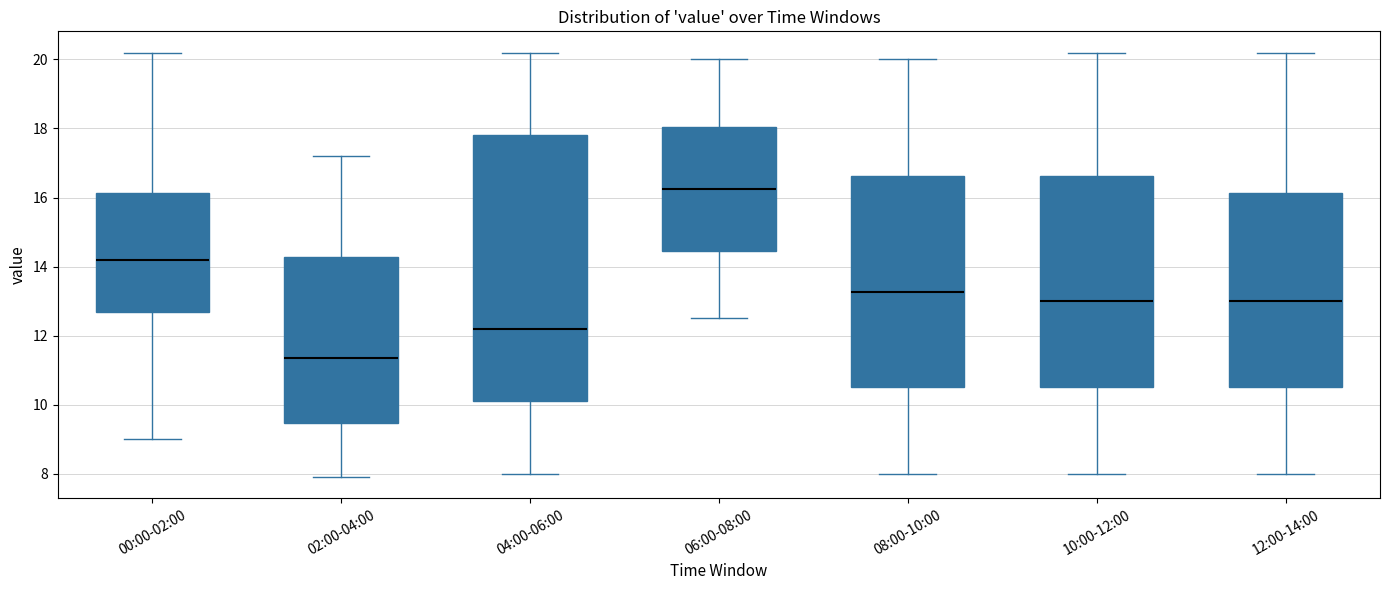

Which box has the highest median line?

06:00-08:00